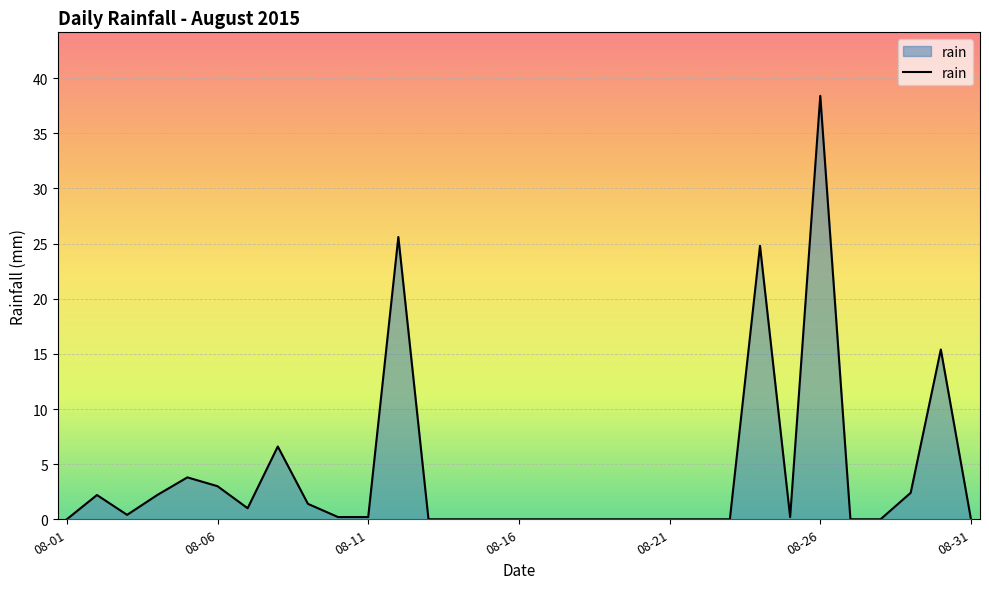

What is the difference between the maximum and minimum values?

38.4